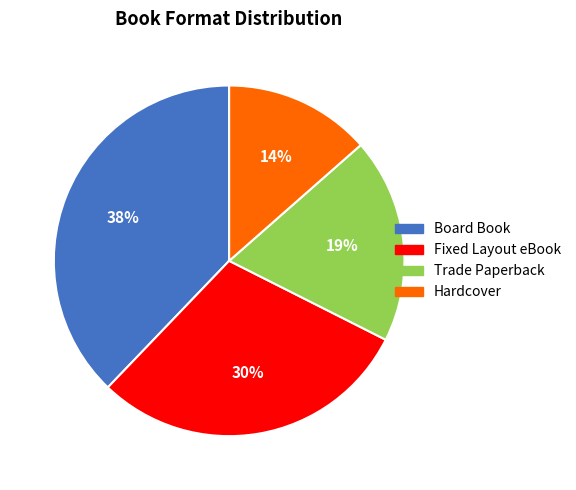

To the nearest percent, what is the difference between the Fixed Layout eBook and Board Book slice percentages?

8%